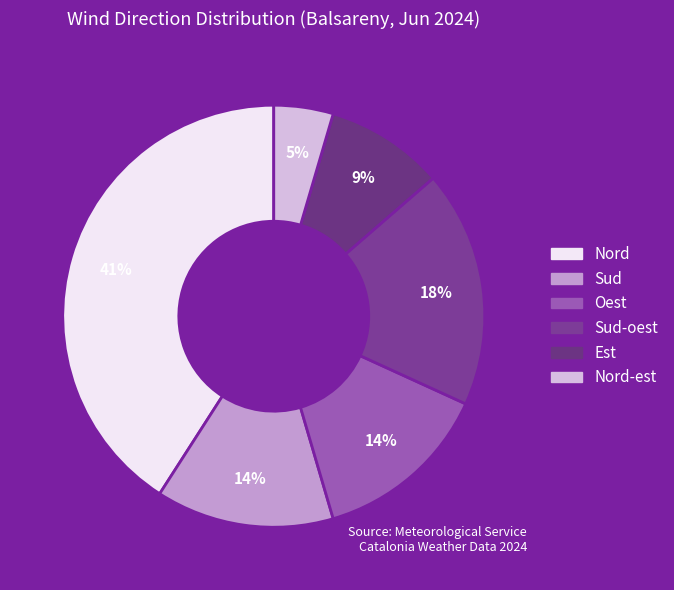

How many slices are in this pie chart?

6